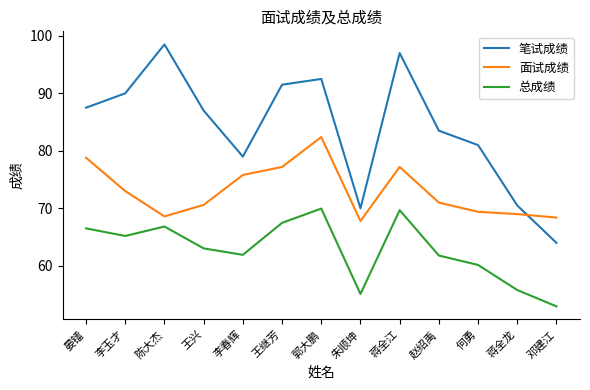

Is the value of 面试成绩 at 蒋全江 greater than the value of 笔试成绩 at 王继芳?

No